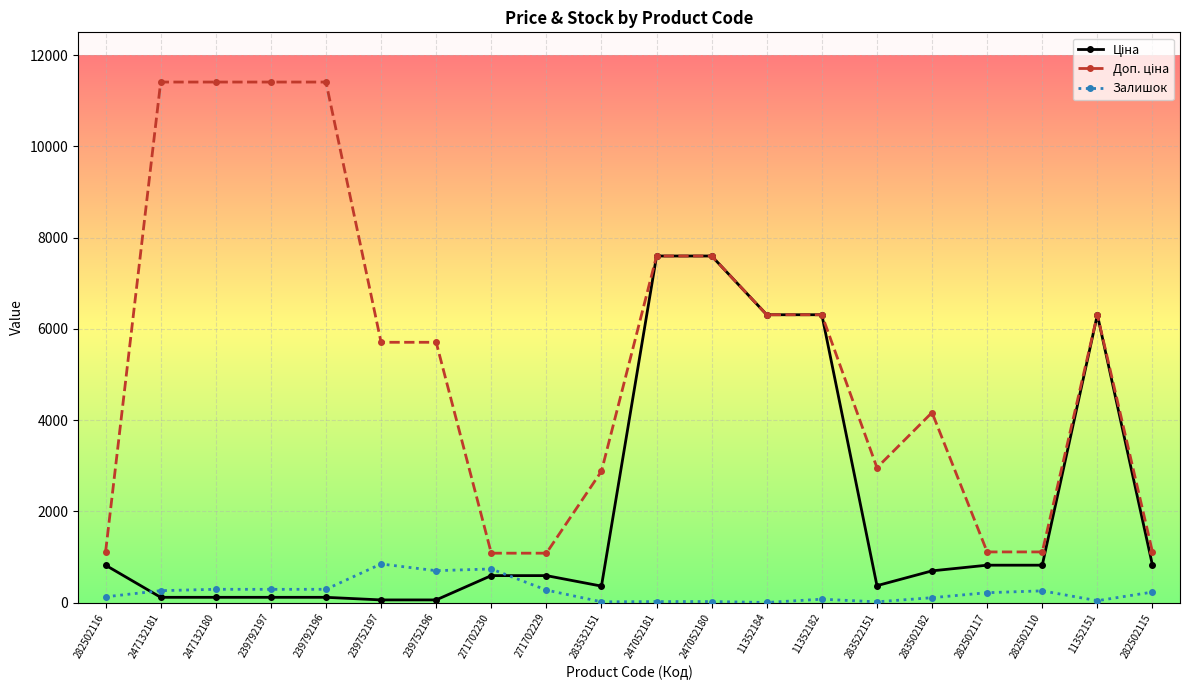

What is the maximum value shown in the chart?

11410.0